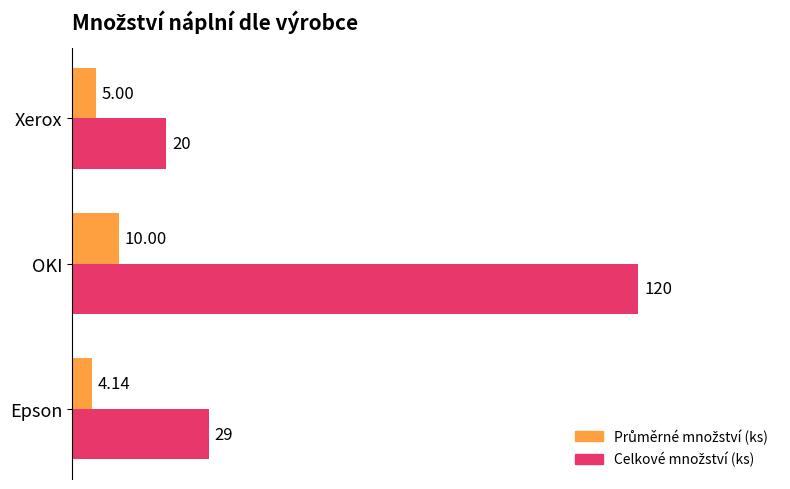

What is the difference between the highest and lowest values at OKI?

110.0